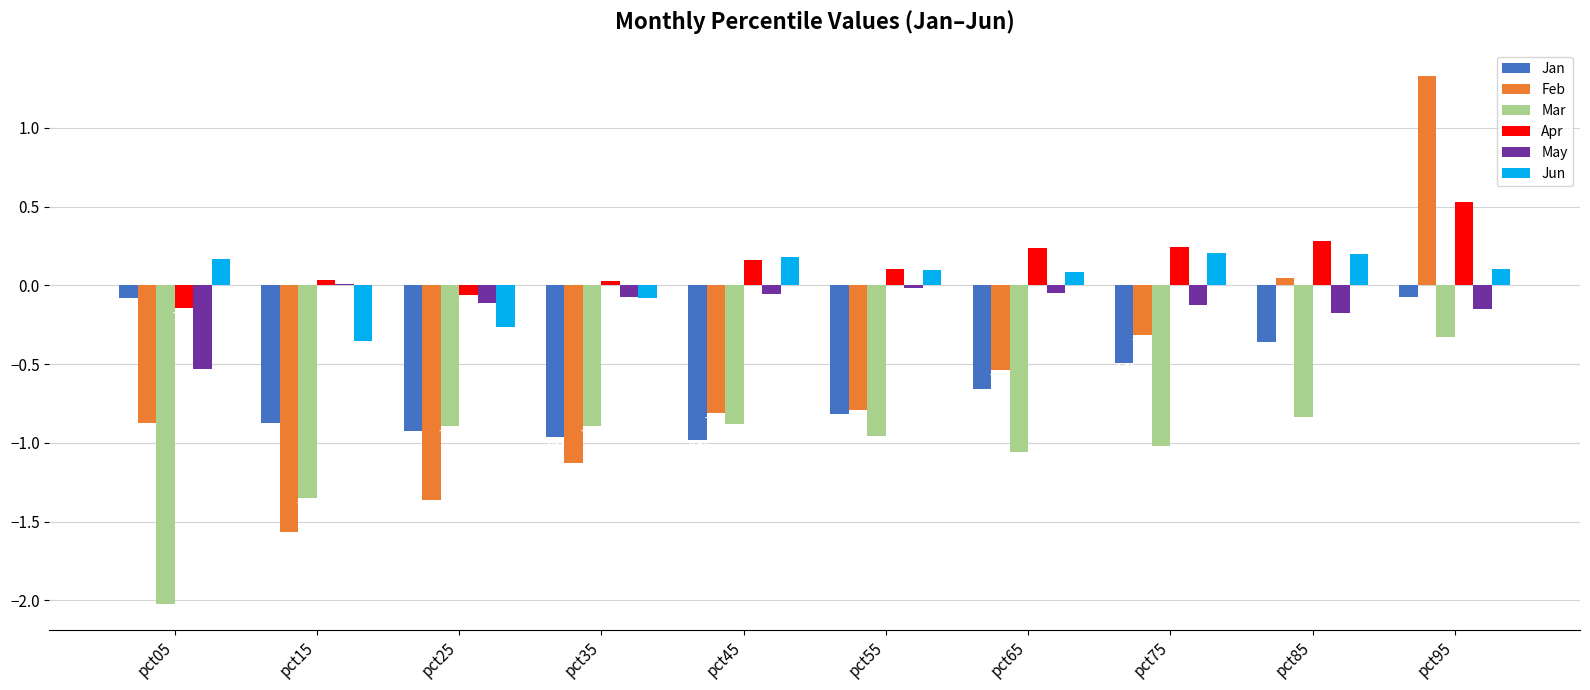

Which series changed the most between pct25 and pct75?

Feb